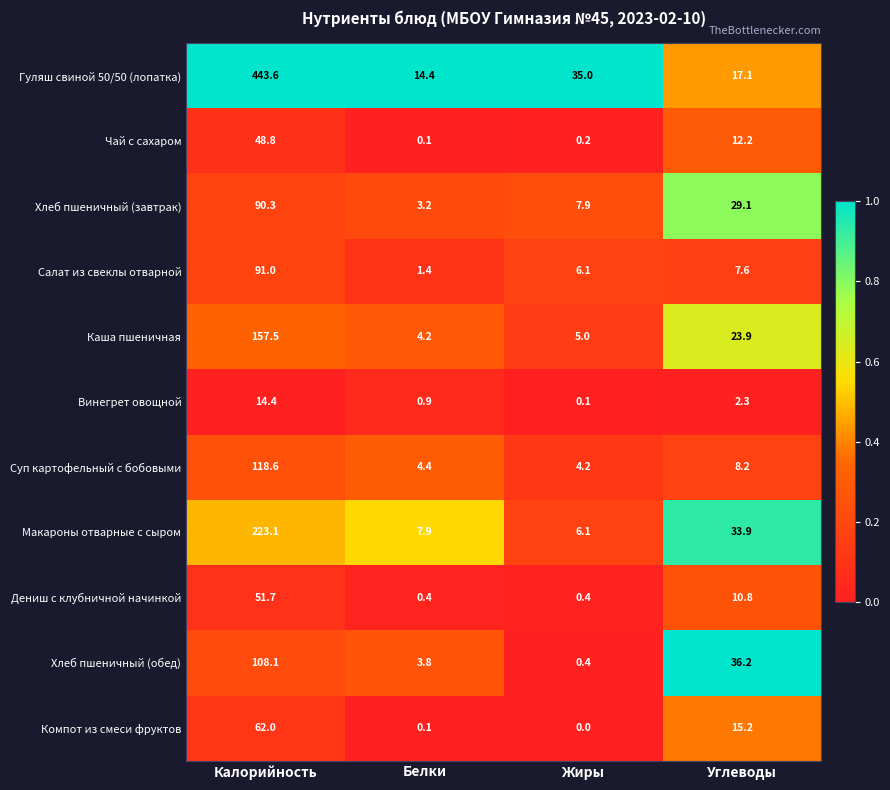

Which category has the highest value across all series?

Калорийность